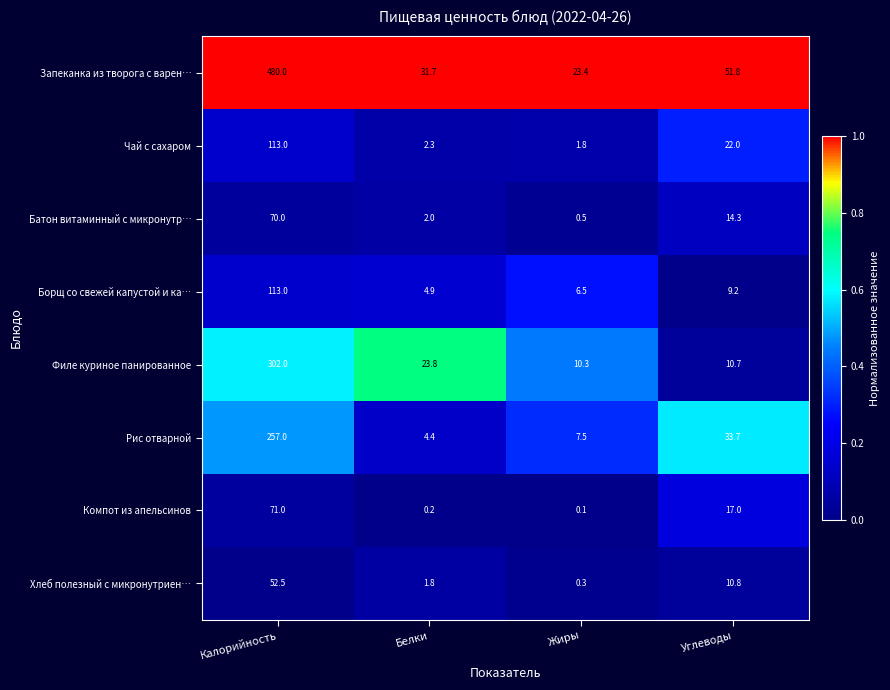

At how many categories does at least one series exceed 0?

4